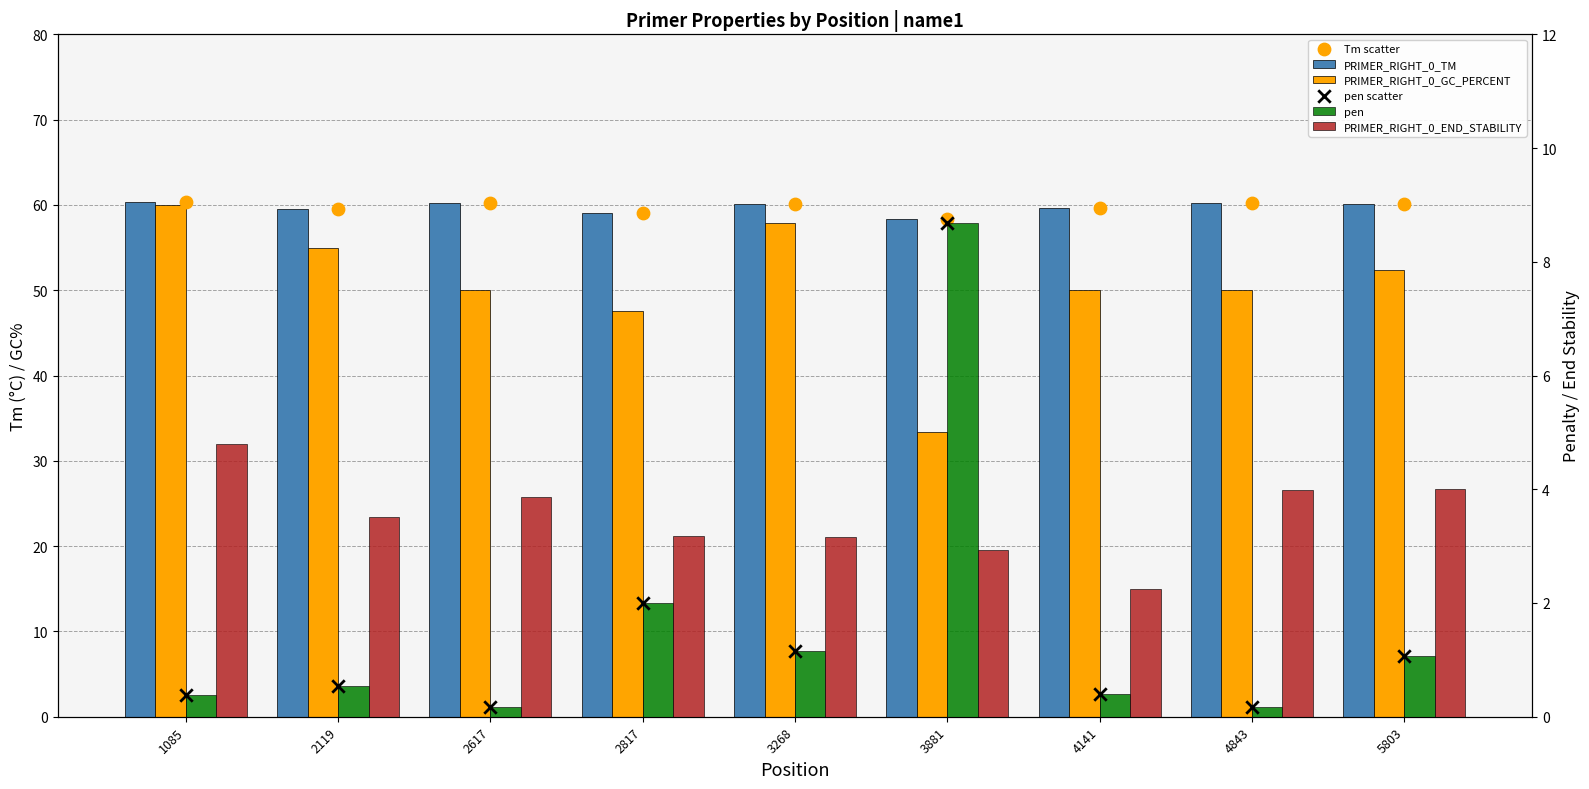

At which category is the sum across all series the highest?

1085